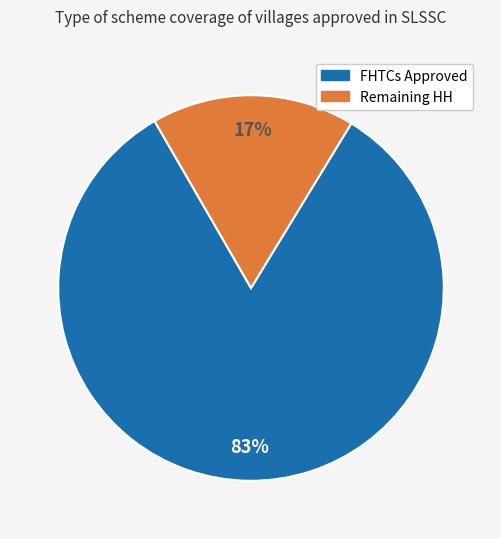

Does any single category account for the majority?

Yes